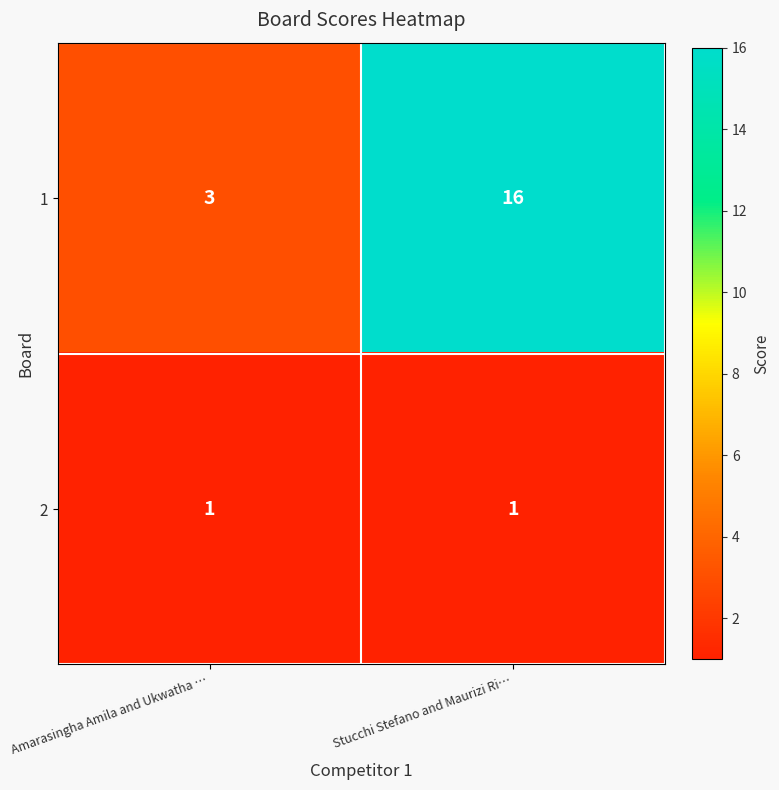

Reading right to left, what are all the values shown in this chart?

1: Stucchi Stefano and Maurizi Ri…=16	Amarasingha Amila and Ukwatha …=3
2: Stucchi Stefano and Maurizi Ri…=1	Amarasingha Amila and Ukwatha …=1